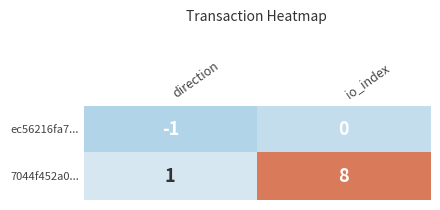

Reading left to right, what are all the values shown in this chart?

ec56216fa7...: direction=-1	io_index=0
7044f452a0...: direction=1	io_index=8